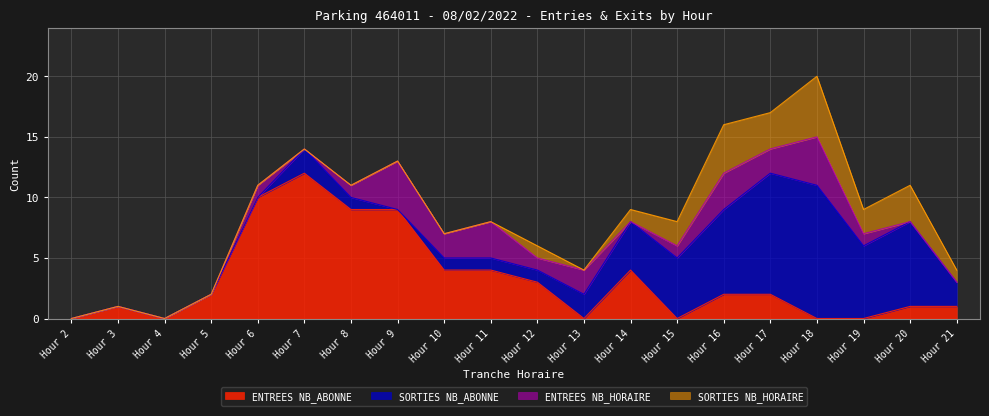

List the series in order of their peak value, highest first.

ENTREES NB_ABONNE, SORTIES NB_ABONNE, SORTIES NB_HORAIRE, ENTREES NB_HORAIRE